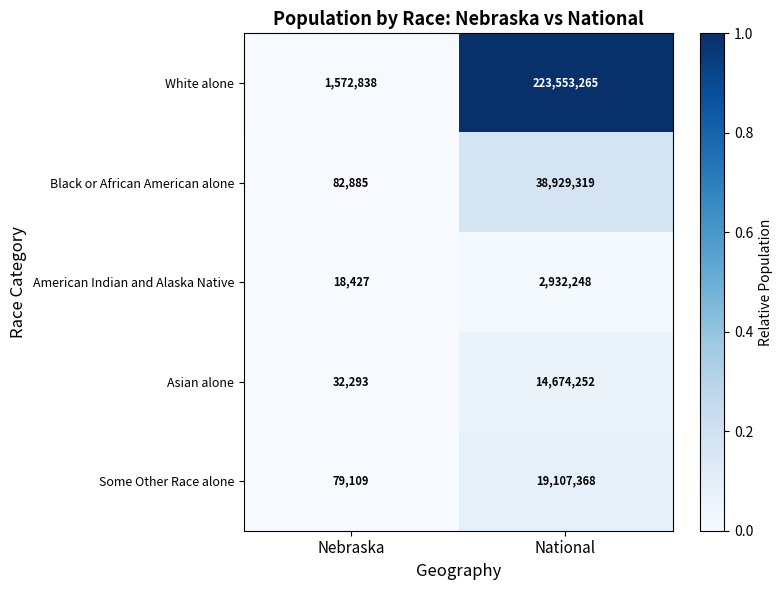

Reading left to right, list all the values displayed in this chart.

White alone: 1572838	223553265
Black or African American alone: 82885	38929319
American Indian and Alaska Native: 18427	2932248
Asian alone: 32293	14674252
Some Other Race alone: 79109	19107368